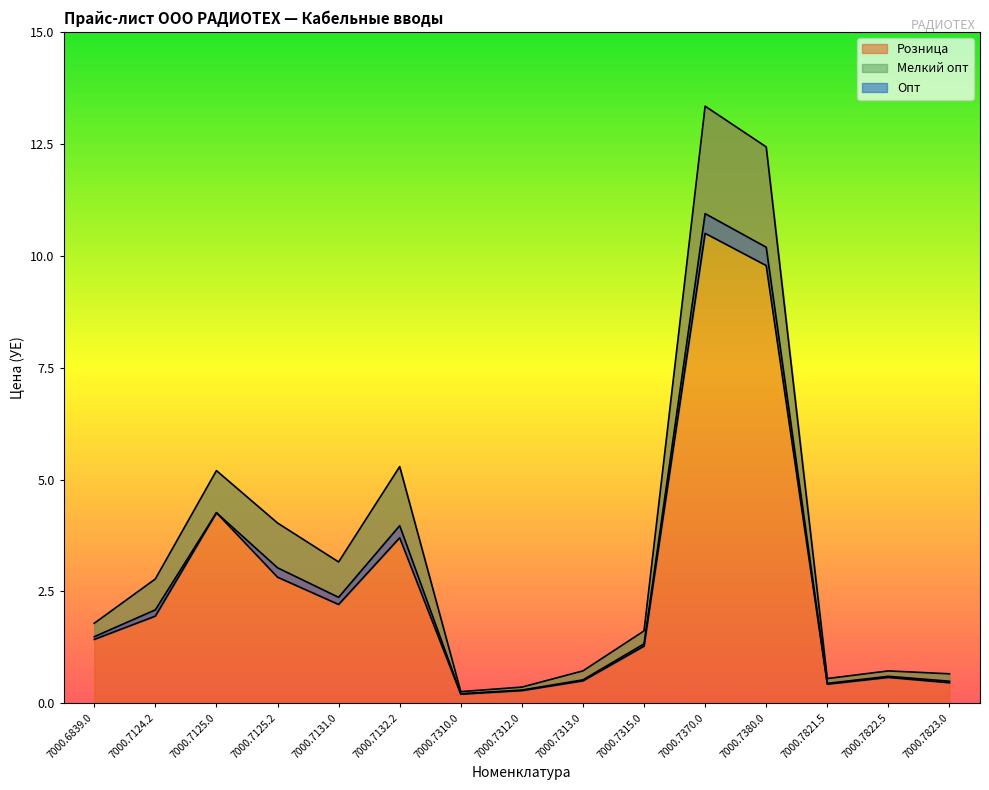

What is the label of the 4th point from the left?

7000.7125.2